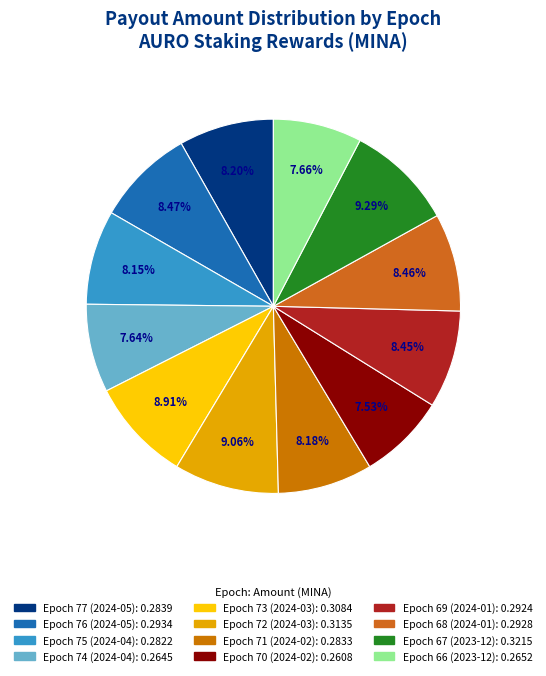

True or false: Epoch 75 (2024-04) accounts for 8% of the total.

True